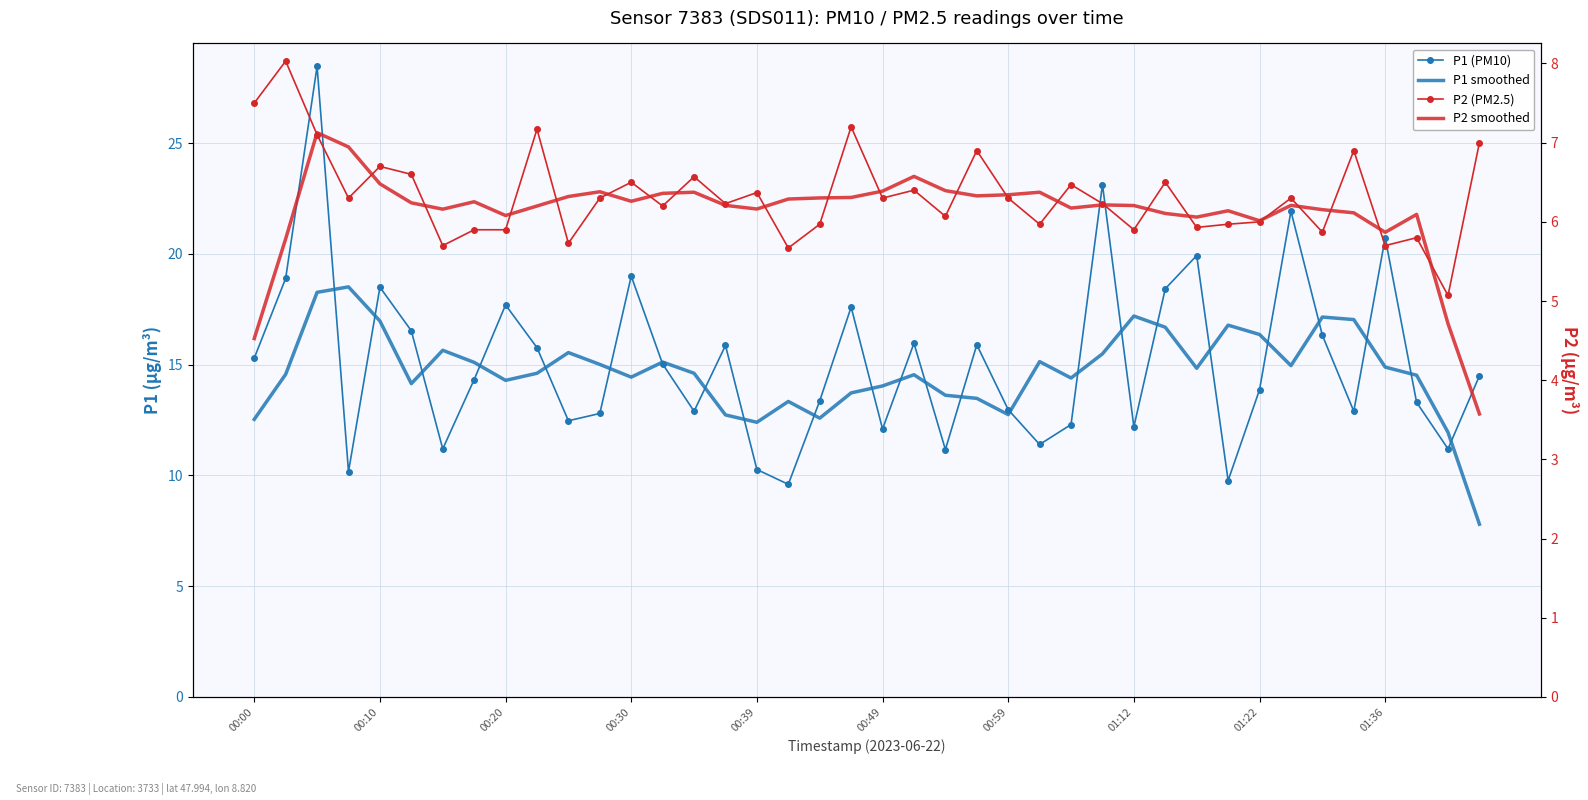

Which series has the largest total across all categories?

P1 (PM10)